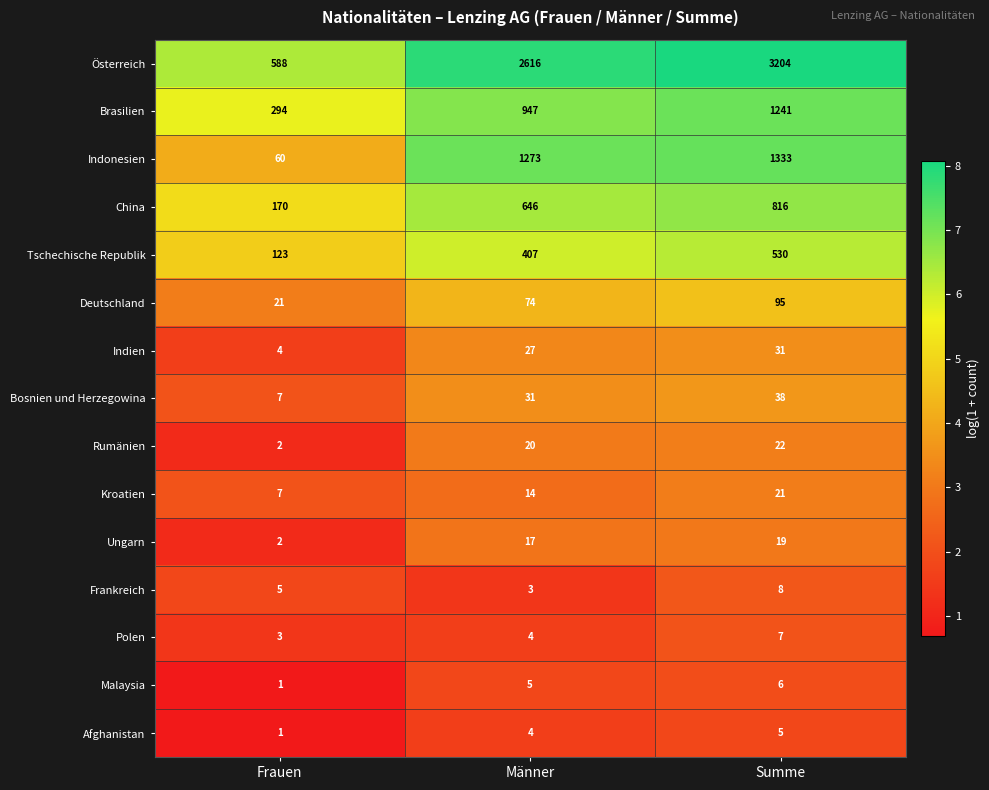

The value of Afghanistan at Männer is 4. True or false?

True